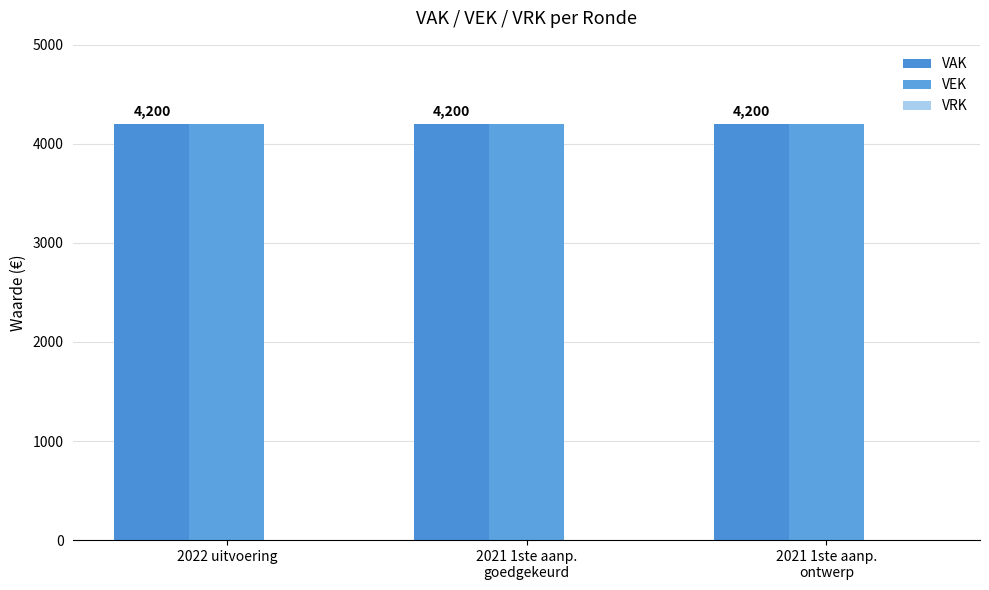

Count the number of data series in this chart.

3